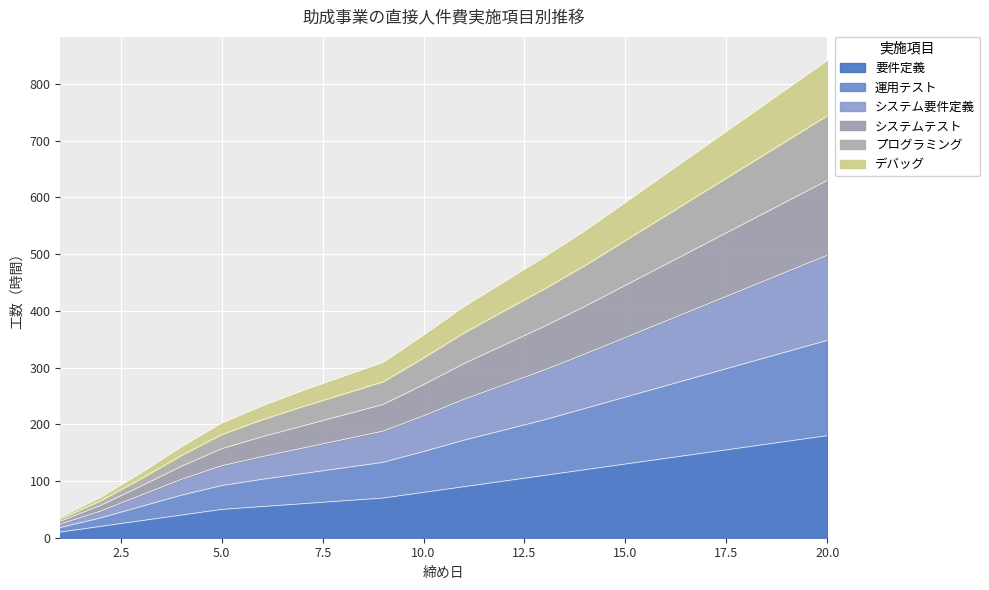

How many values in the システムテスト series are below 361?

10